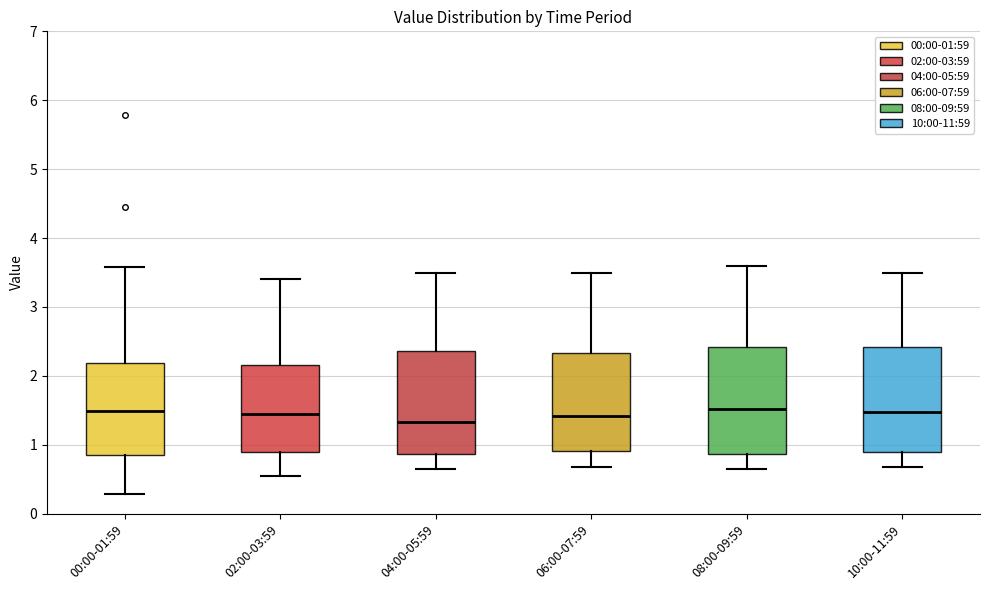

Where is the upper edge of the box for 04:00-05:59 on the y-axis? The values are not printed on the chart, so give them approximately, as read against the axis.

2.4